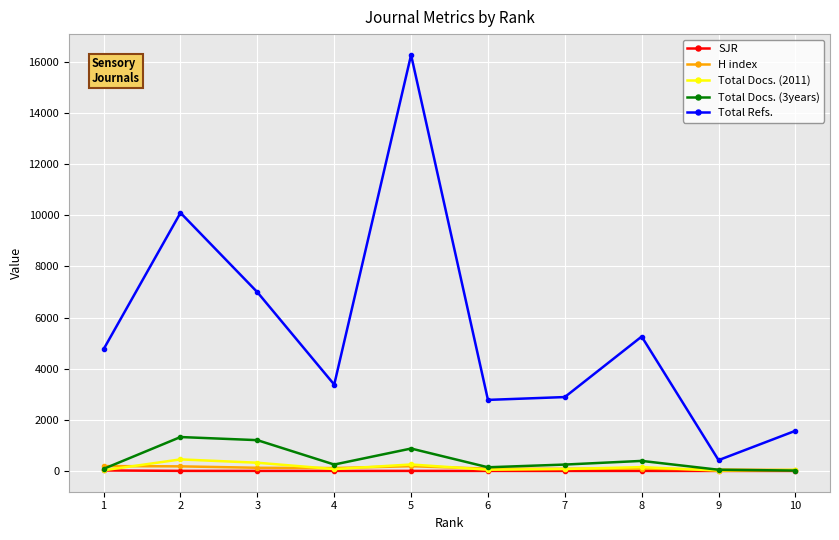

What is the value of the Total Docs. (2011) point at the 7th from the left?

76.0